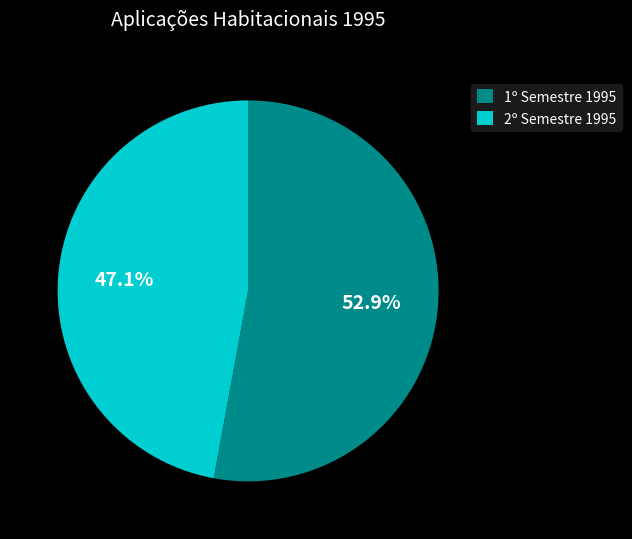

Count the number of slices in the pie.

2